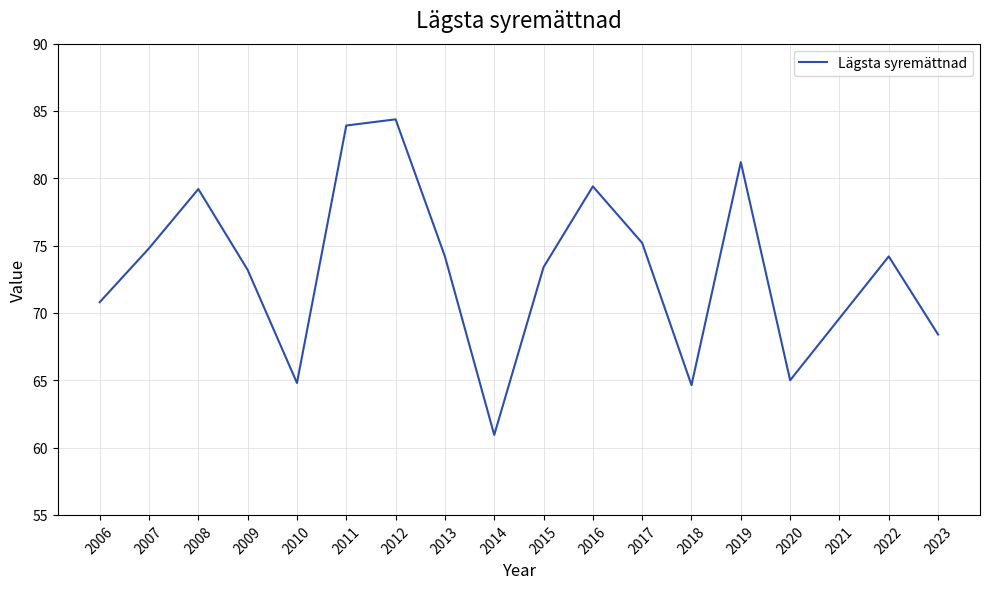

What is the sum of all values?

1317.3